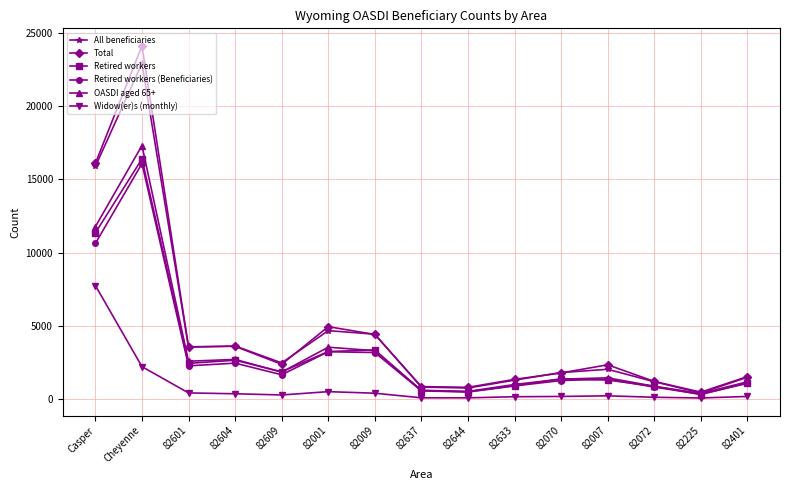

Is this an area chart (filled region under the line)?

No